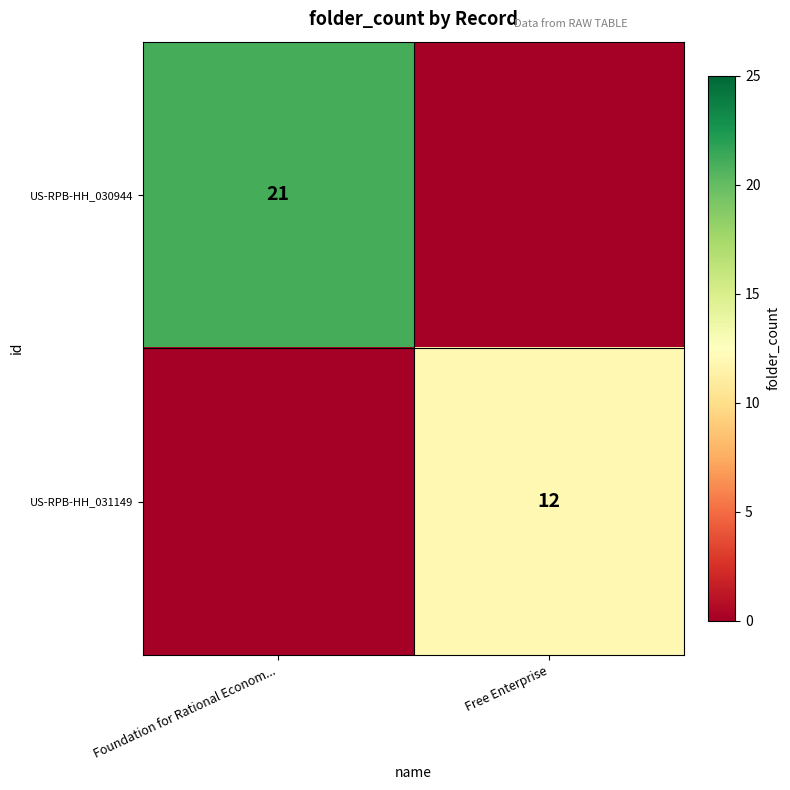

True or false: US-RPB-HH_031149 has a value of 5 at Free Enterprise.

False